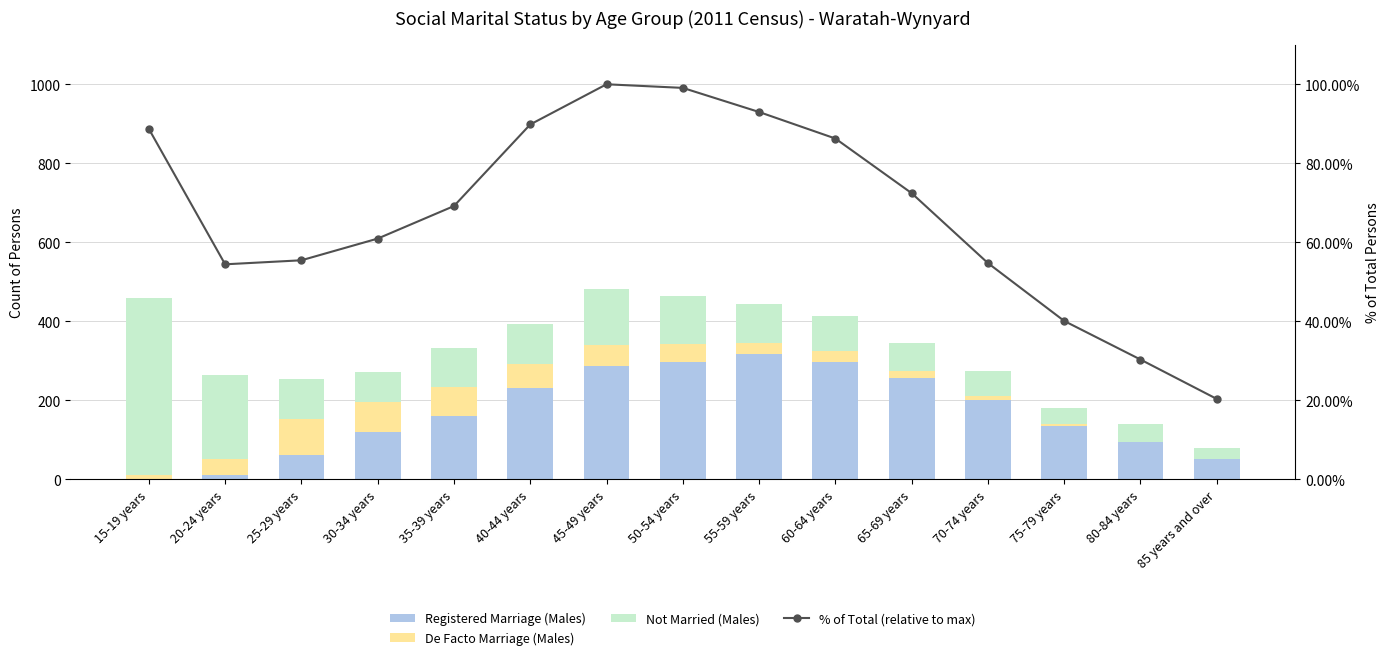

Rank the series by their average value, from highest to lowest.

Registered Marriage (Males), Not Married (Males), De Facto Marriage (Males), % of Total (relative to max)